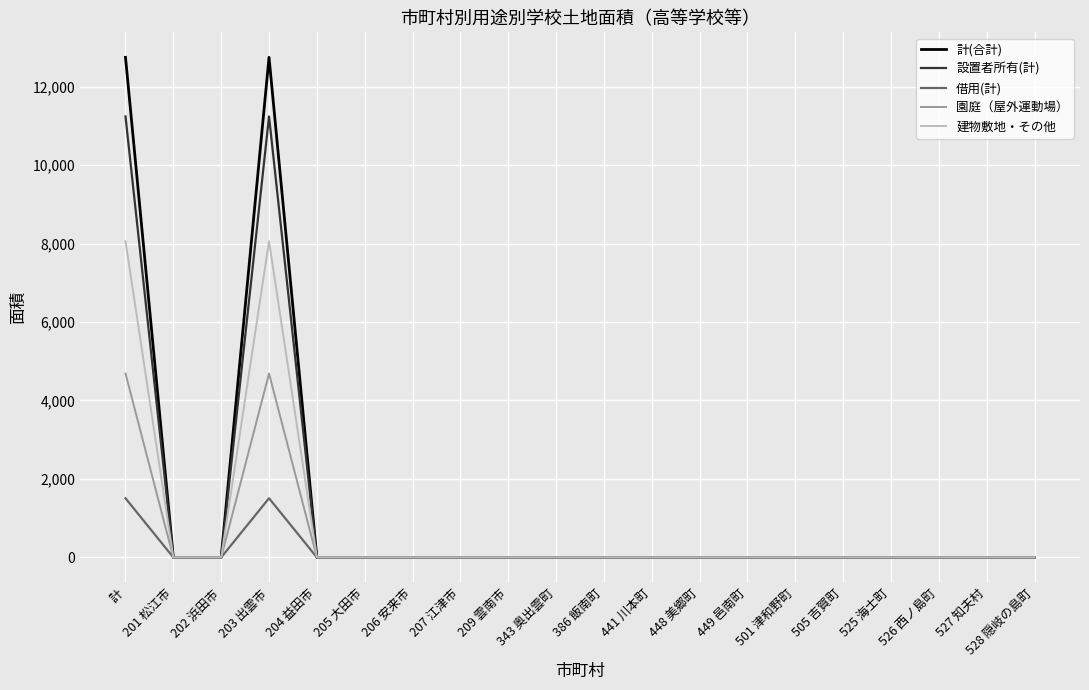

What is the maximum value shown in the chart?

12745